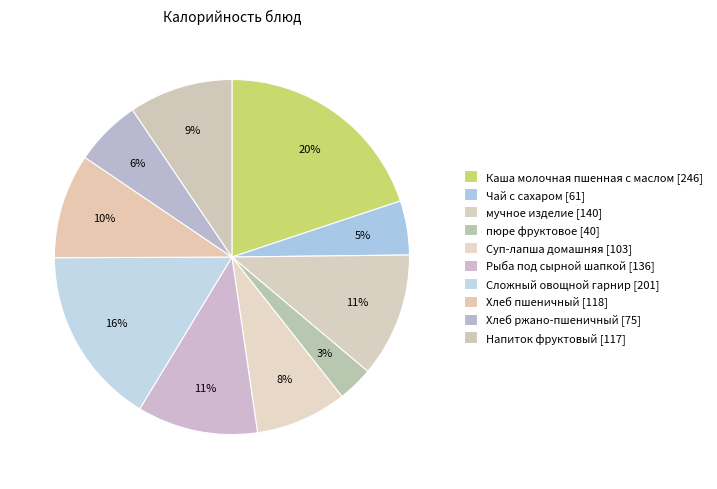

To the nearest percent, what is the difference between the Хлеб пшеничный and мучное изделие slice percentages?

2%